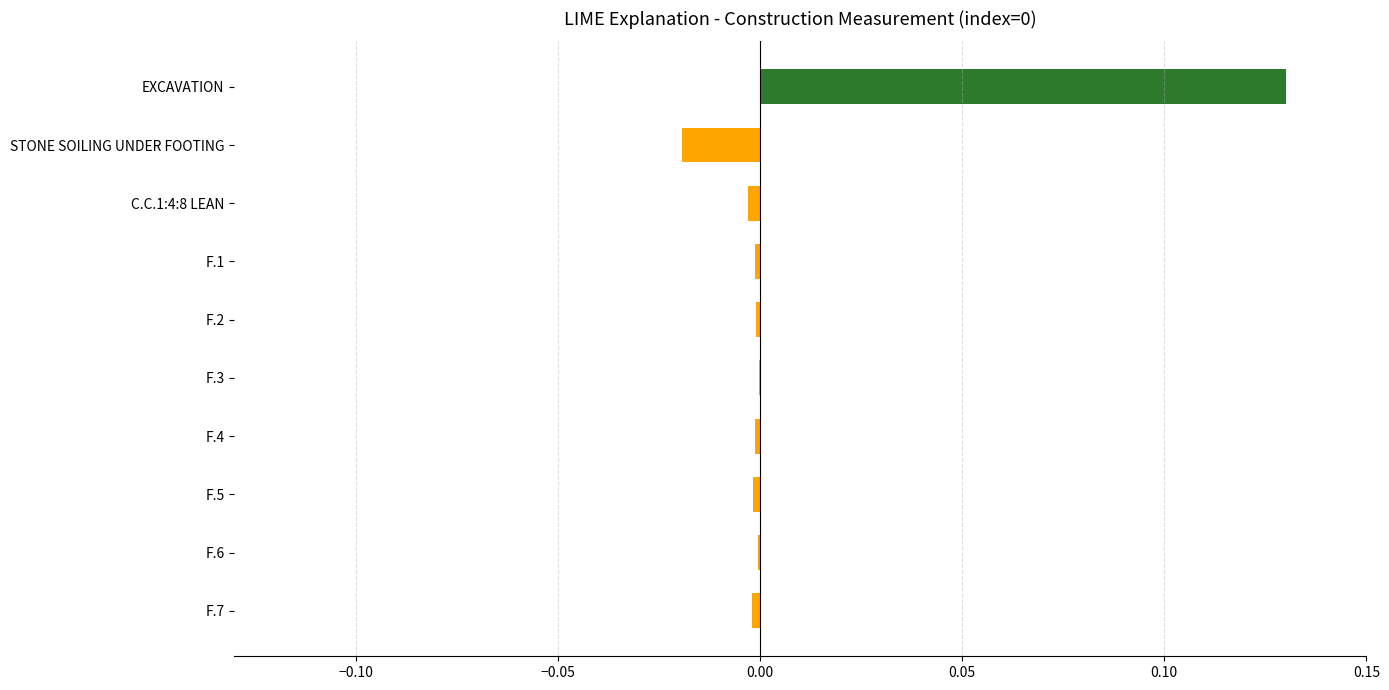

At which category does the chart reach its peak across all series?

EXCAVATION